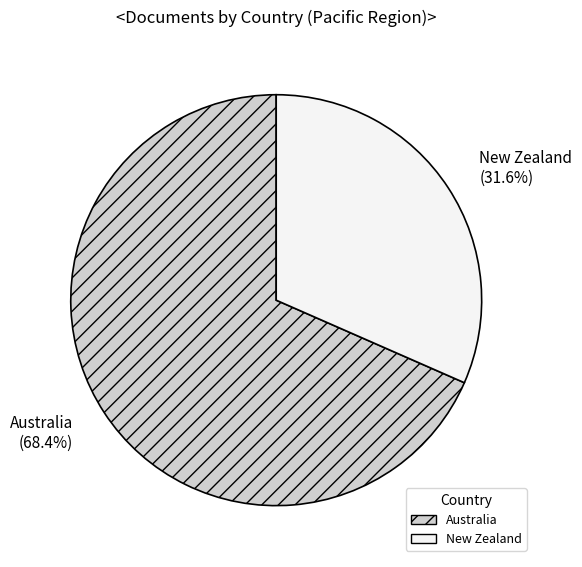

Is the sum of New Zealand and Australia greater than half?

Yes